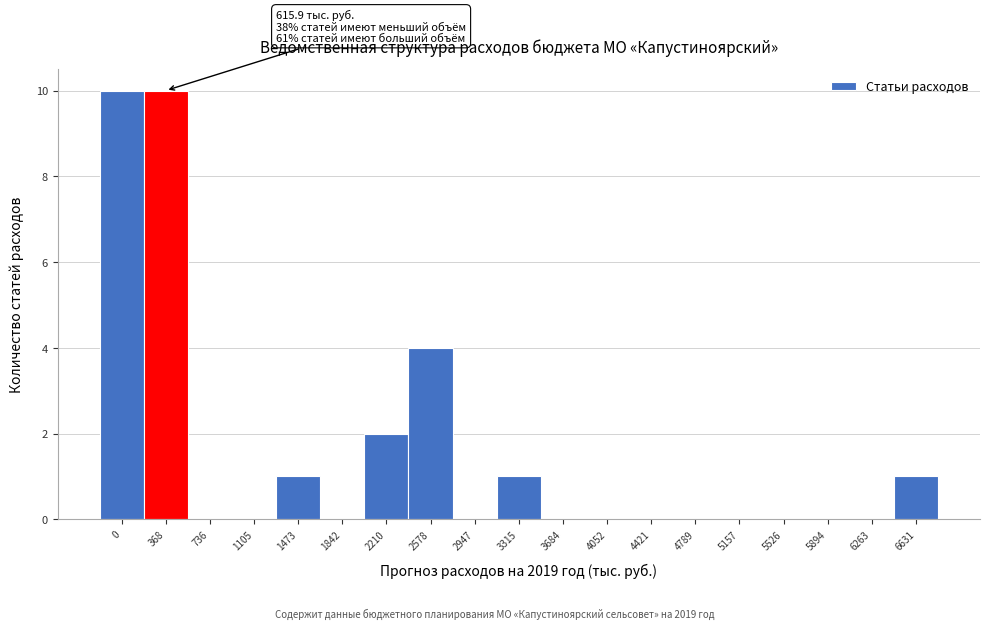

Reading right to left, transcribe all the data shown in this chart.

6631=1	6263=0	5894=0	5526=0	5157=0	4789=0	4421=0	4052=0	3684=0	3315=1	2947=0	2578=4	2210=2	1842=0	1473=1	1105=0	736=0	368=10	0=10